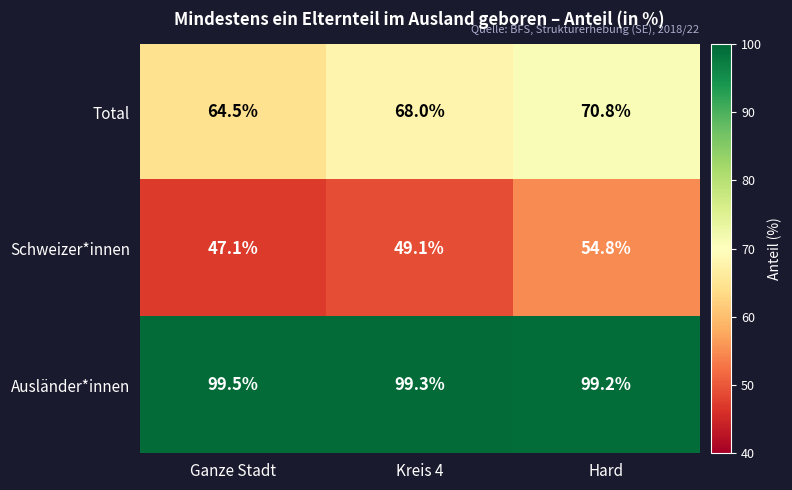

At which label does Schweizer*innen reach its minimum?

Ganze Stadt